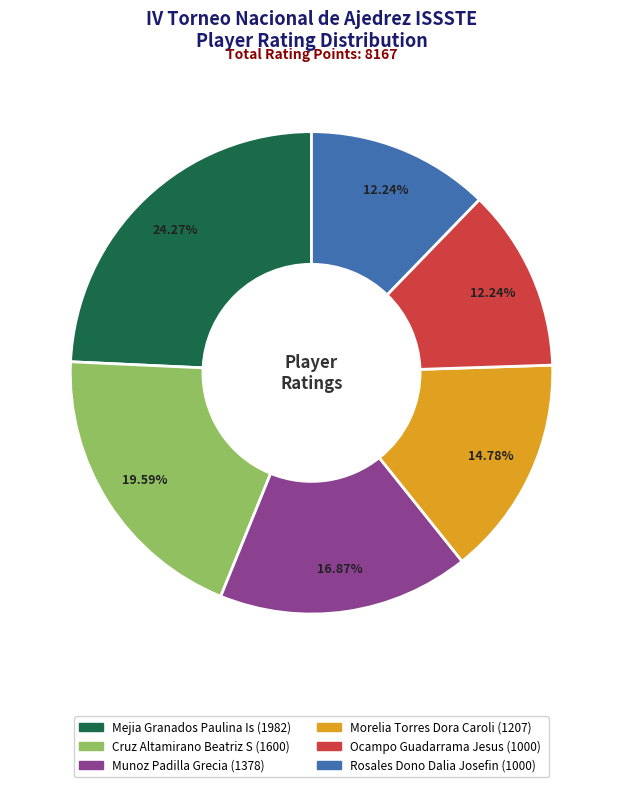

The Morelia Torres Dora Caroli (1207) slice represents 15% of the pie. True or false?

True